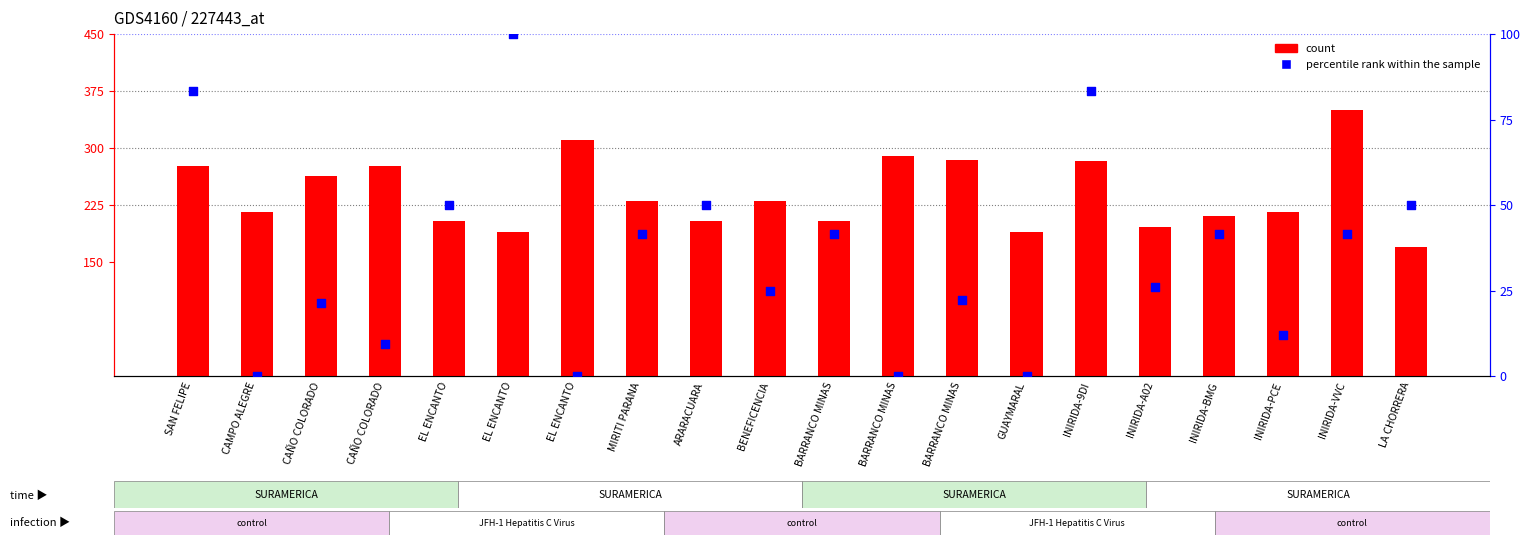

What is the total value across all series at INIRIDA-VVC?

391.7